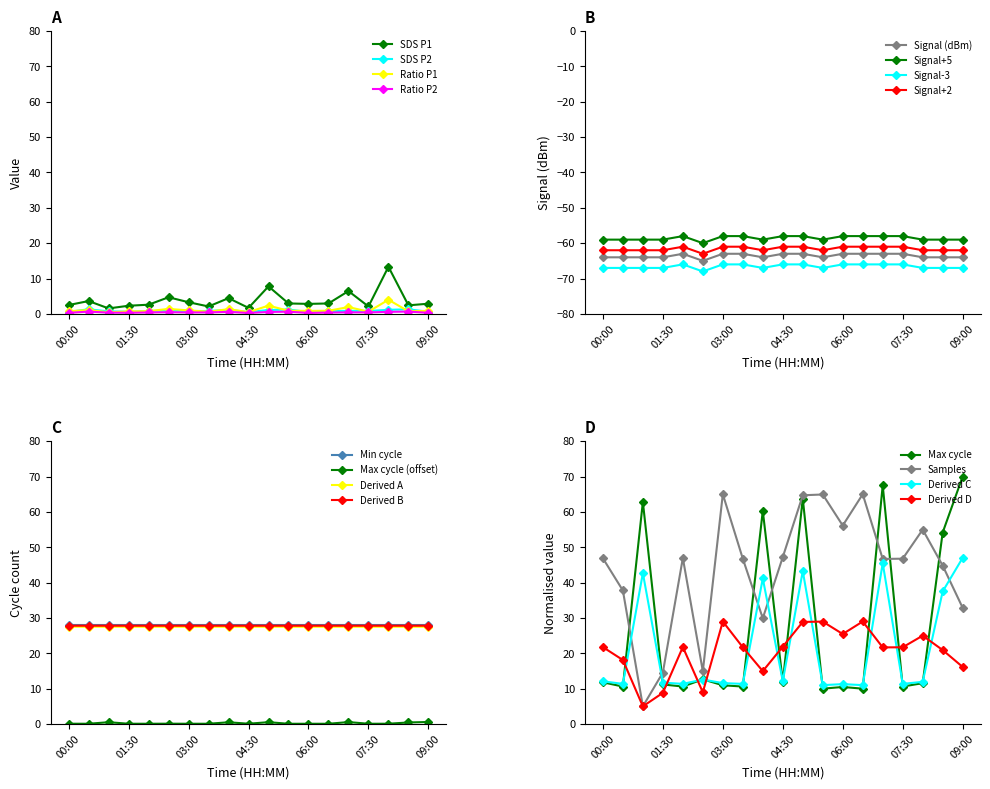

Is it true that Samples_norm equals 46.8 at 07:30?

True